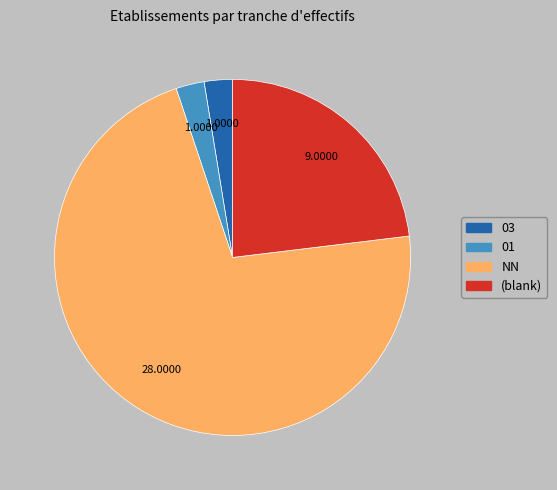

Does any single category account for the majority?

Yes